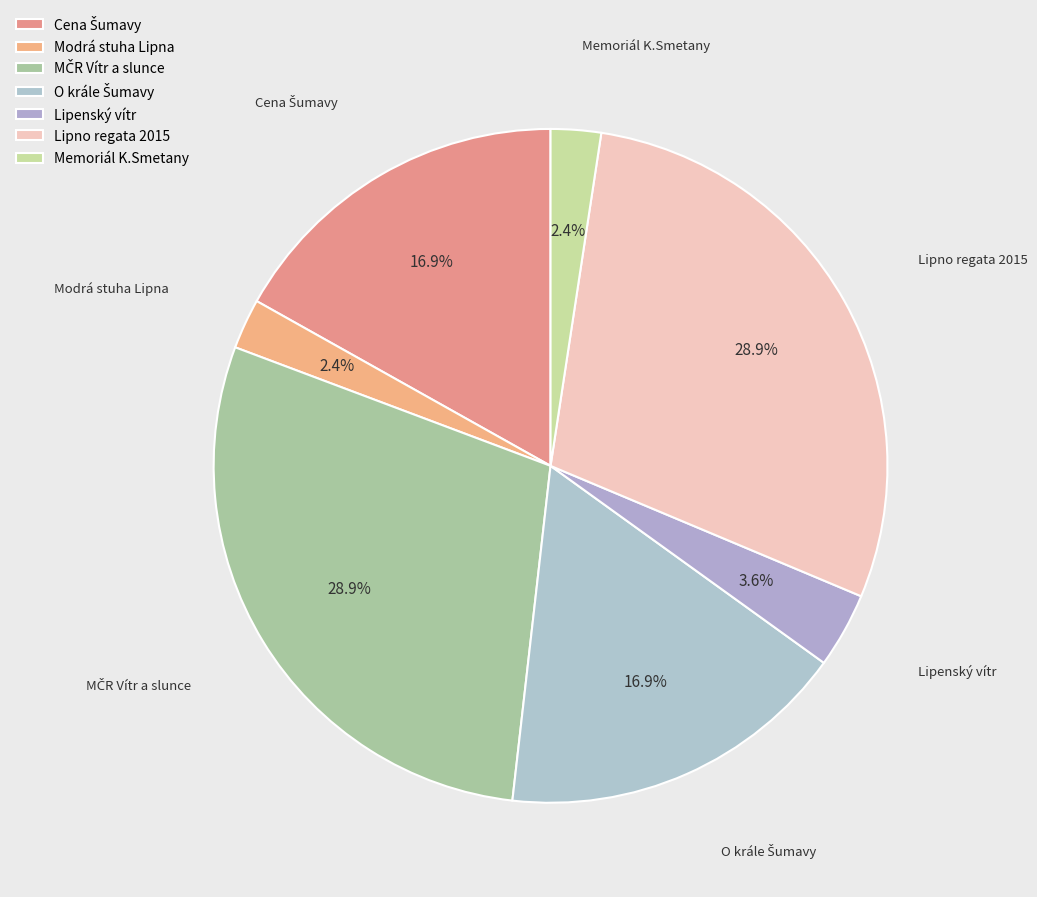

Is there a majority slice in this chart?

No